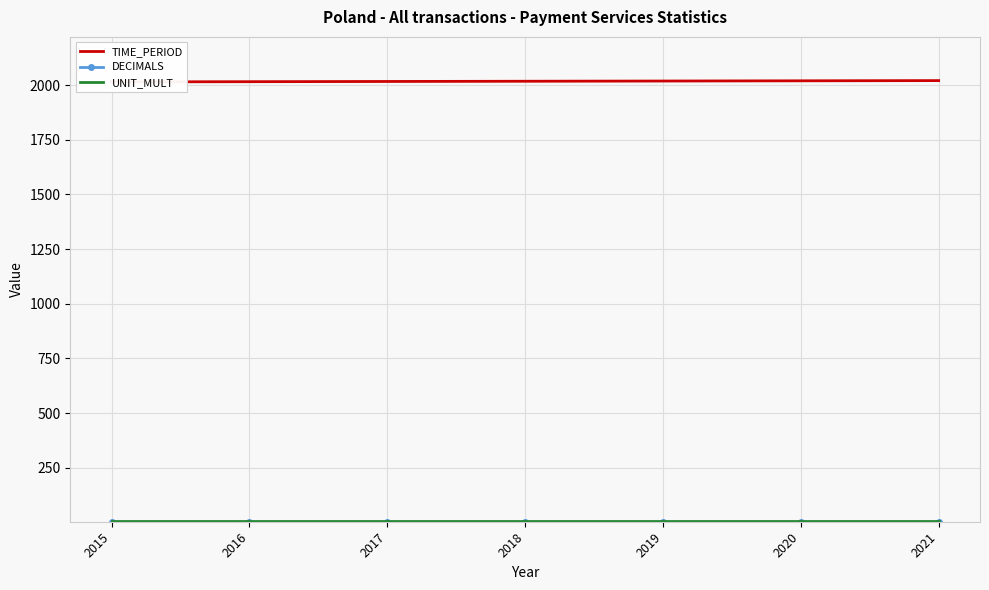

Rank the series at 2015 from highest to lowest value.

TIME_PERIOD, UNIT_MULT, DECIMALS